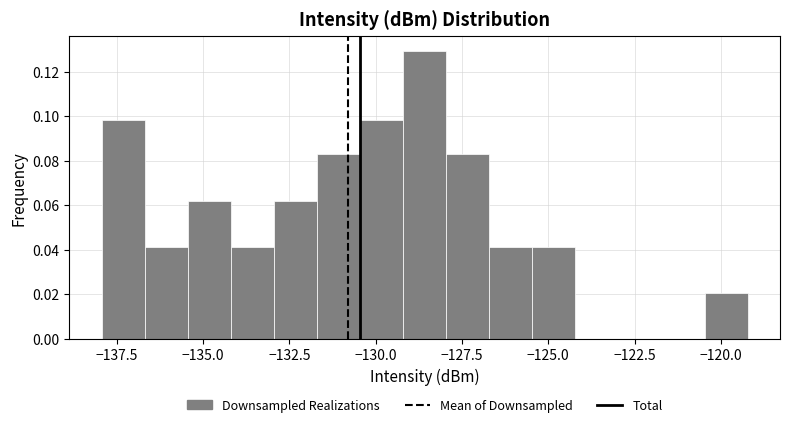

Around what value on the x-axis is the tallest bar? Give the approximate position of its centre, as read against the axis.

-128.5